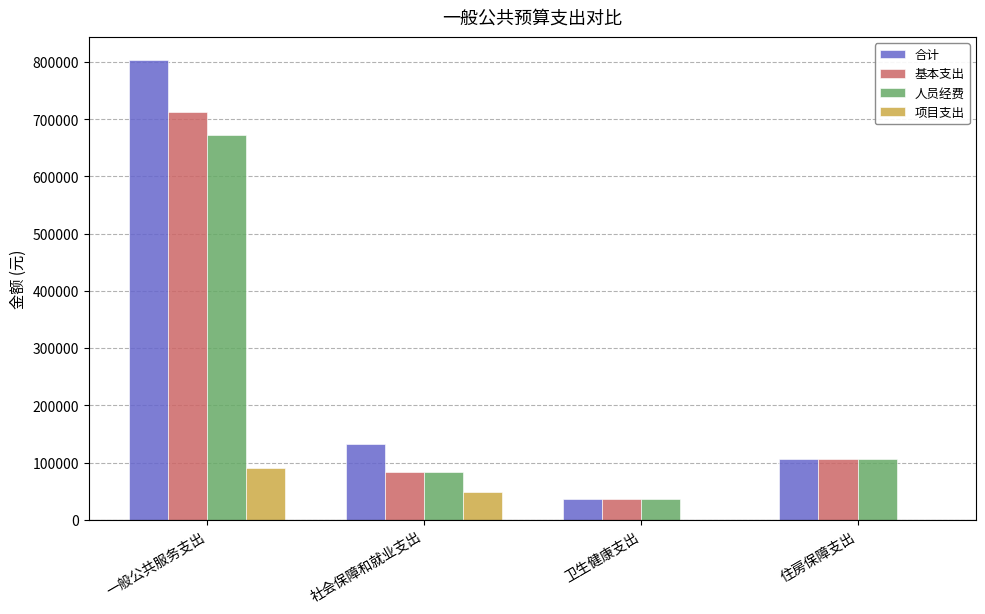

At which category does the chart reach its peak across all series?

一般公共服务支出